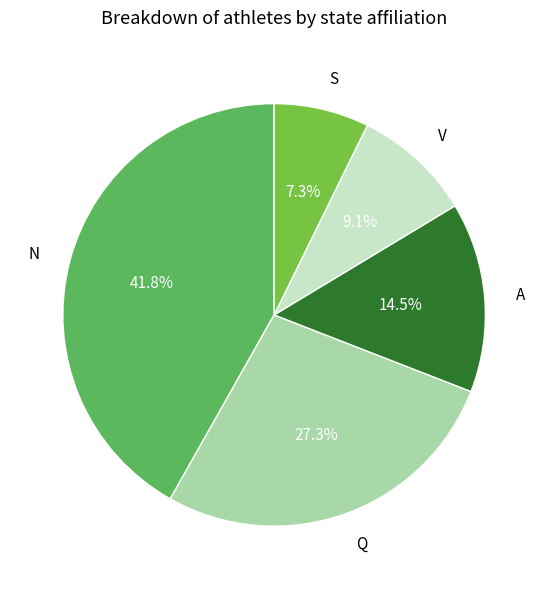

To the nearest percent, what is the difference between the Q and A slice percentages?

13%